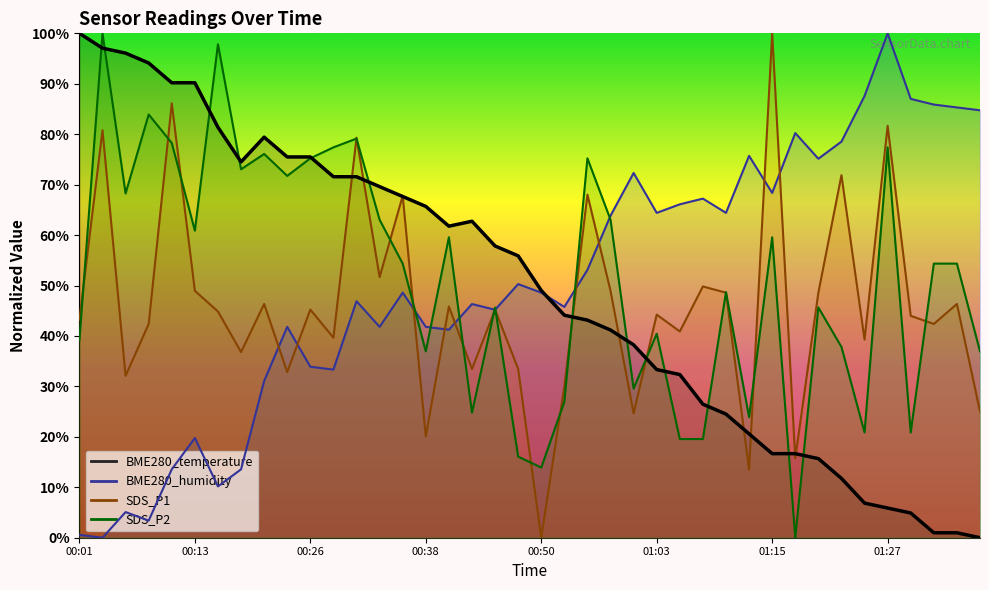

What is the value of the BME280_humidity point at the 34th from the left?

78.5